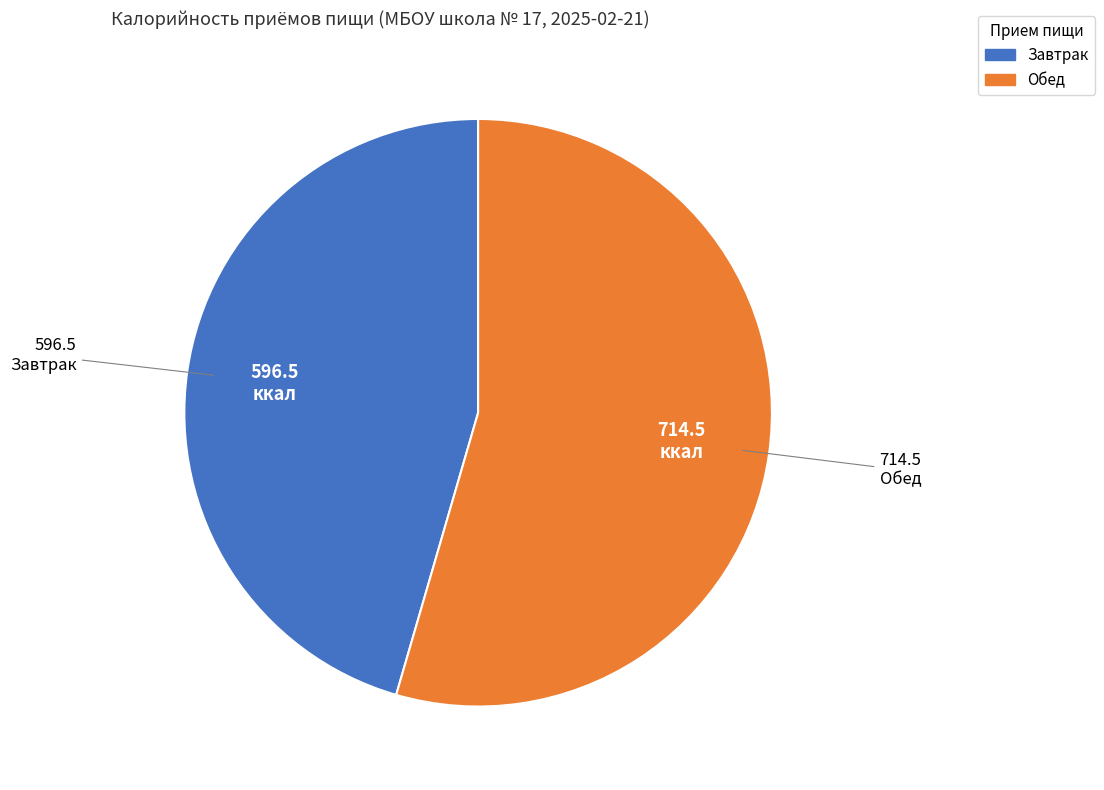

Is there a majority slice in this chart?

Yes